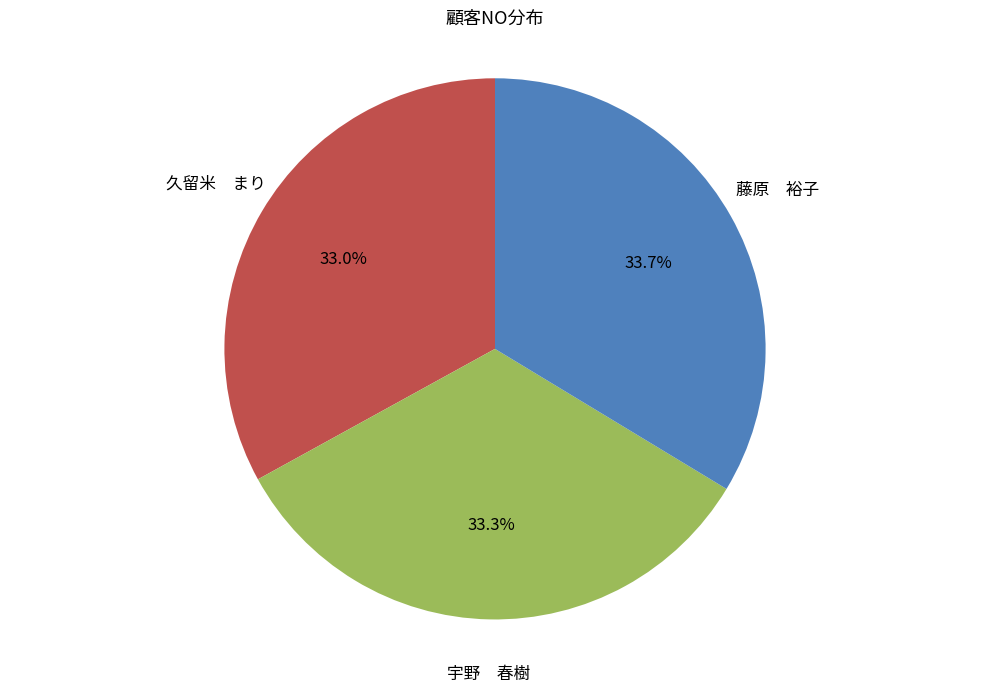

To the nearest percent, what is the average slice percentage?

33%